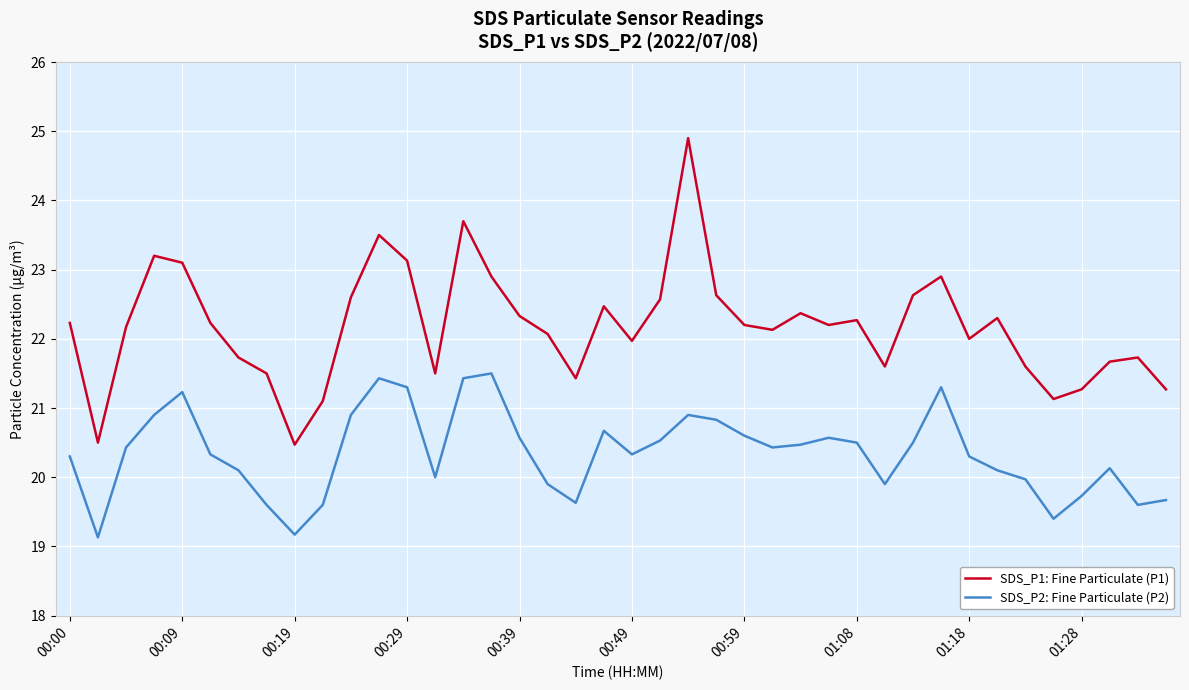

What is the smallest value displayed?

19.1